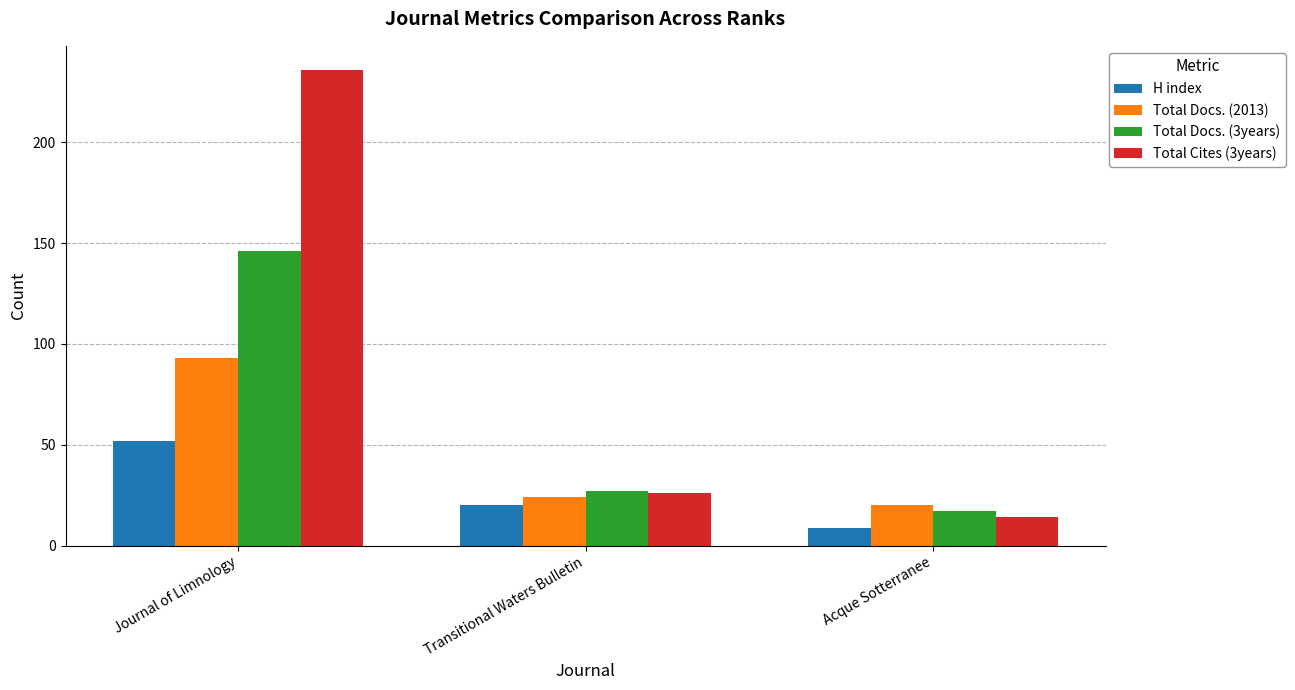

Which category has the highest value across all series?

Journal of Limnology